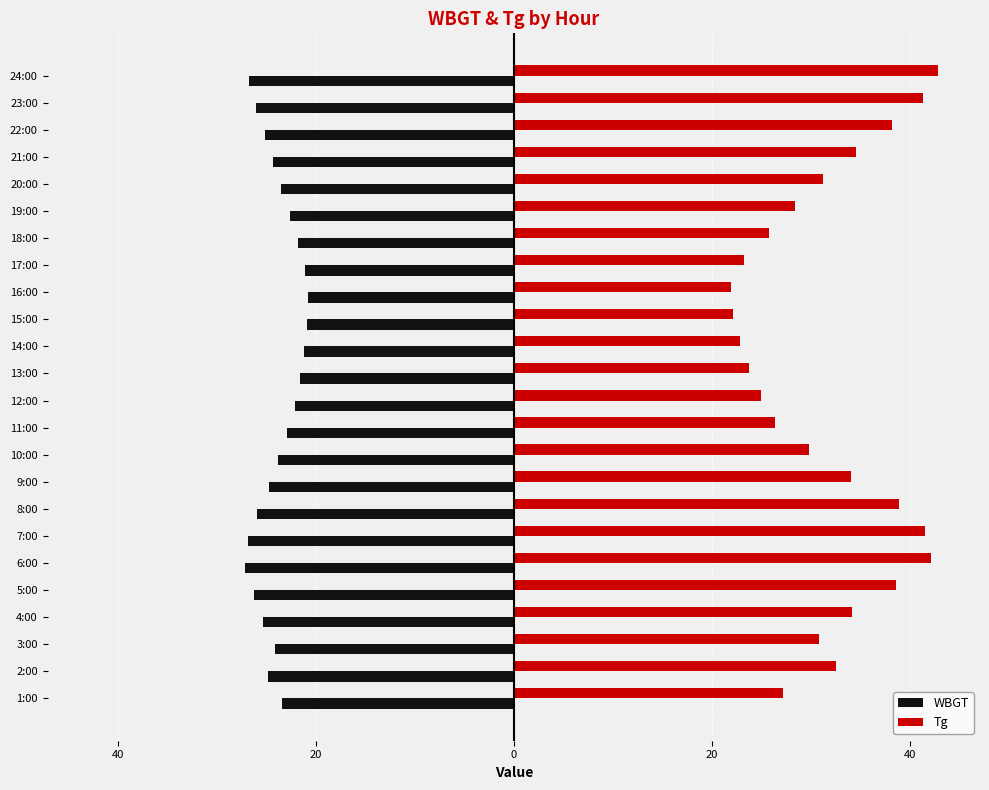

What are all the series names shown in the legend?

WBGT, Tg